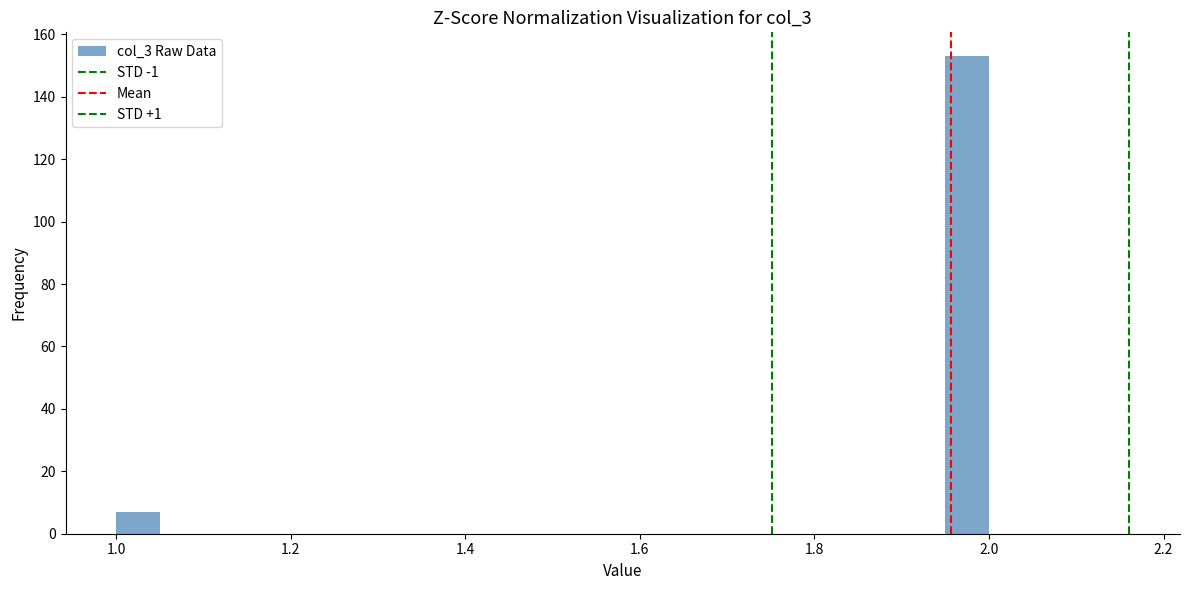

Around what value on the x-axis is the tallest bar? Give the approximate position of its centre, as read against the axis.

1.98